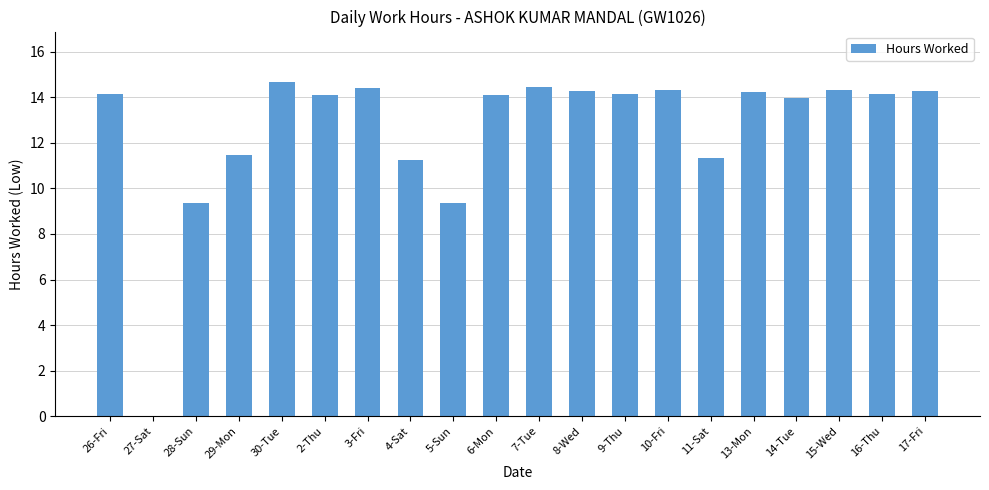

What is the sum of all values?

252.5